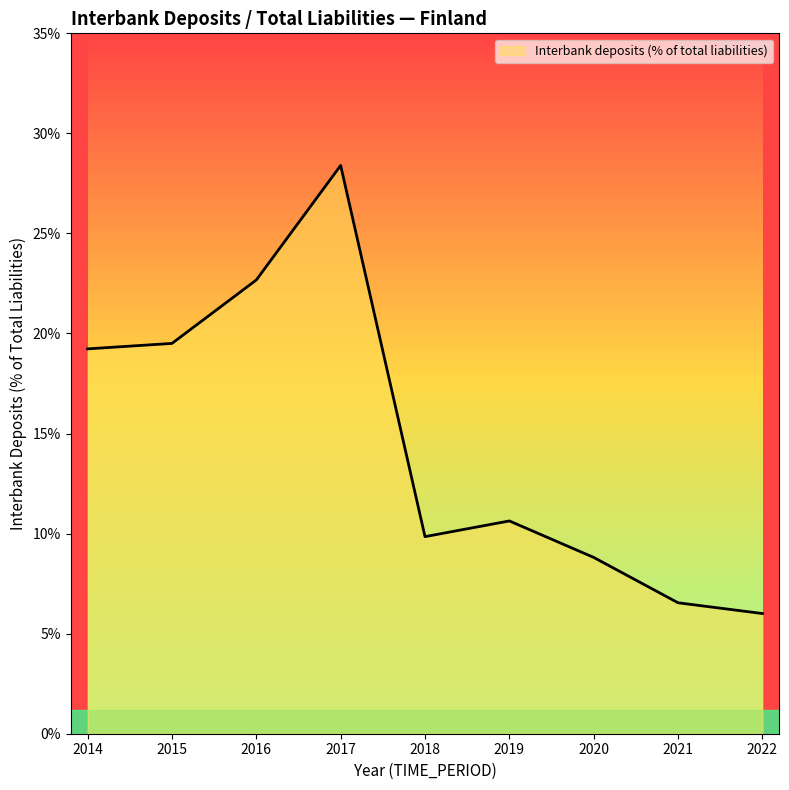

Which has a higher value, 2014 or 2017?

2017